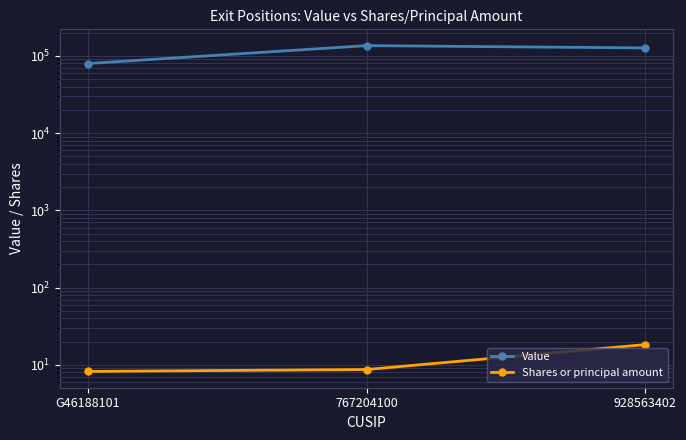

Reading left to right, what are all the values shown in this chart?

Value: 79460.0	135477.0	126500.0
Shares or principal amount: 8.2	8.7	18.3